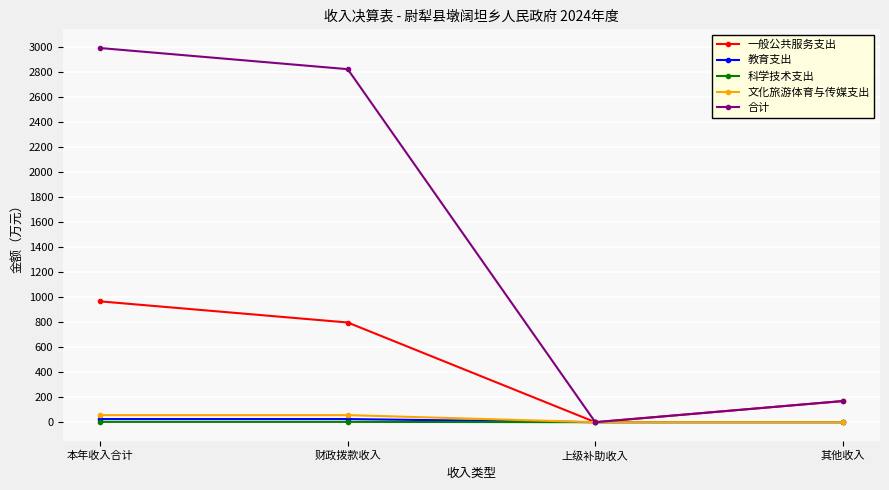

True or false: 一般公共服务支出 has more than 2 points higher than both neighbors.

False